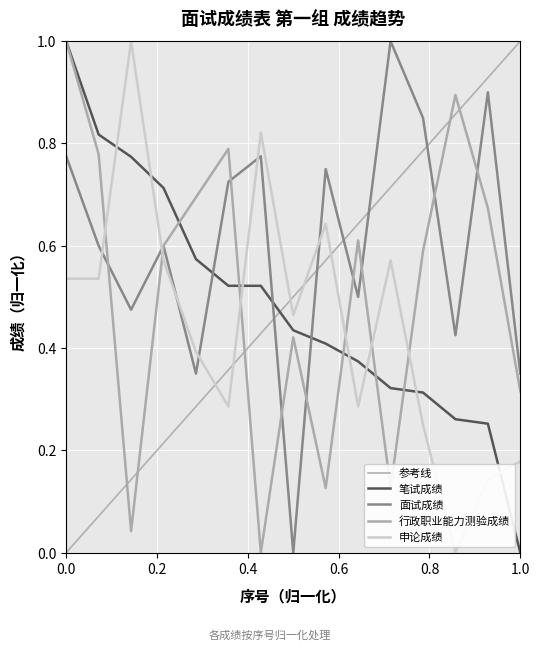

True or false: 笔试成绩 has a value of 0.7 at 1.0.

False